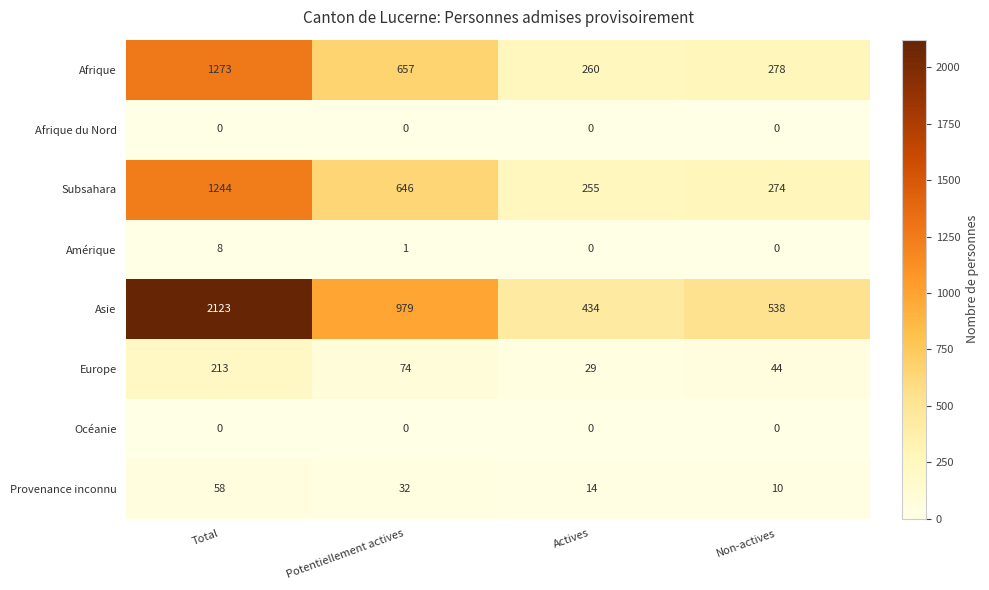

What is the sum of the Subsahara values at Total and Non-actives?

1518